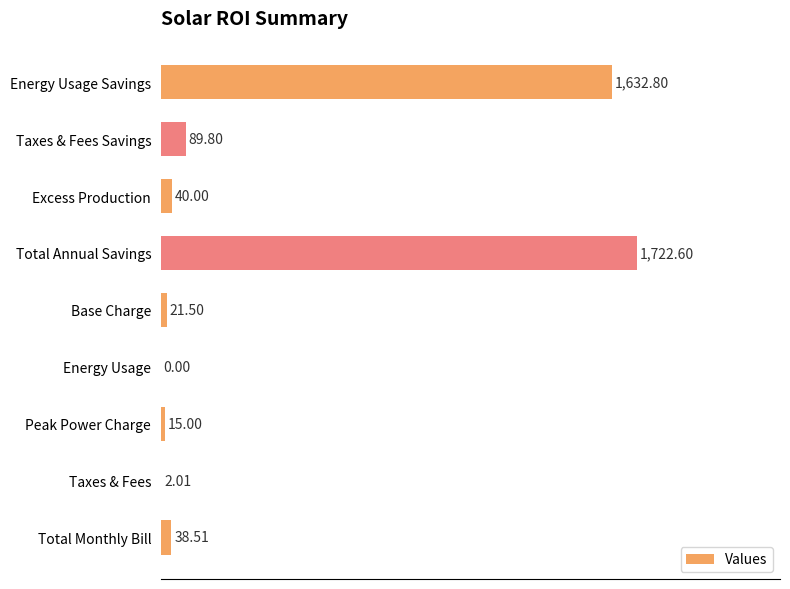

Count the number of data series in this chart.

1